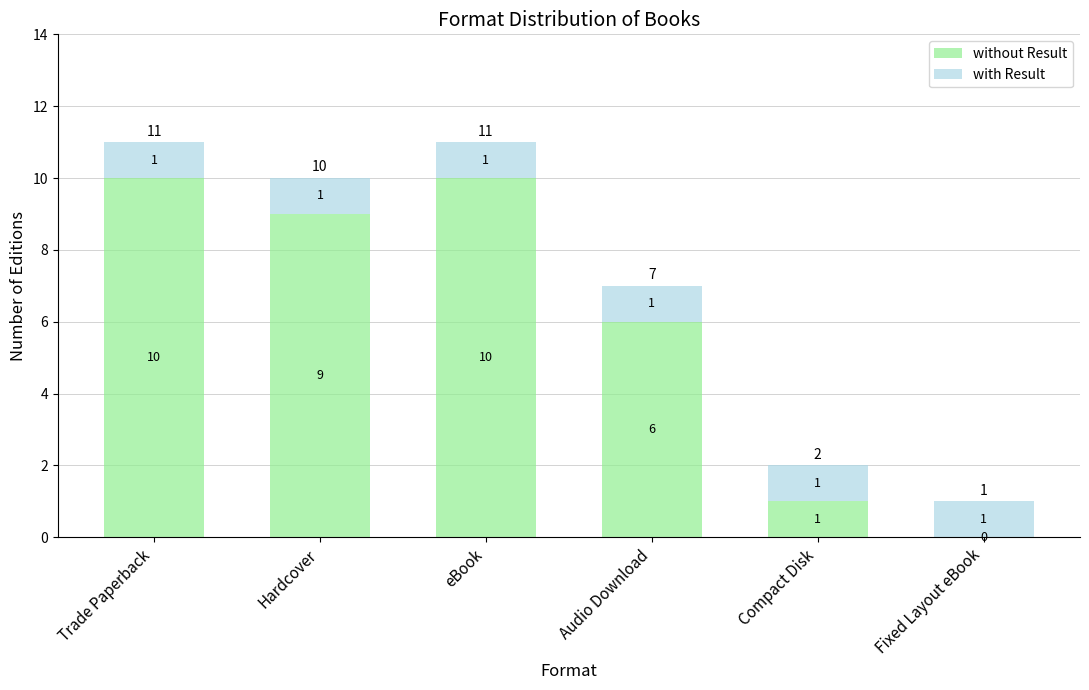

Where is without Result nearest to the value 5?

Audio Download